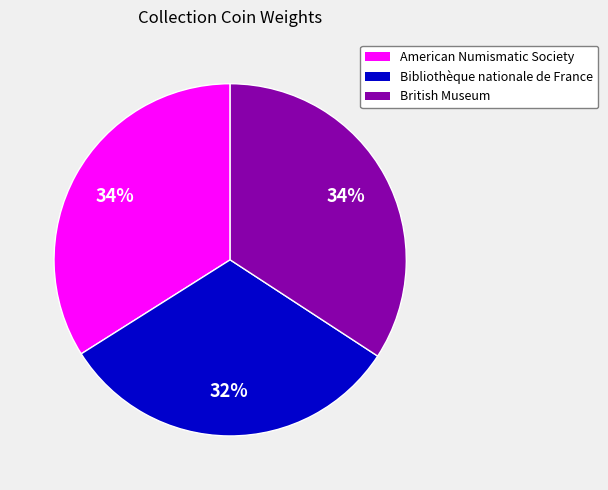

Which category has the smallest portion of the pie?

Bibliothèque nationale de France